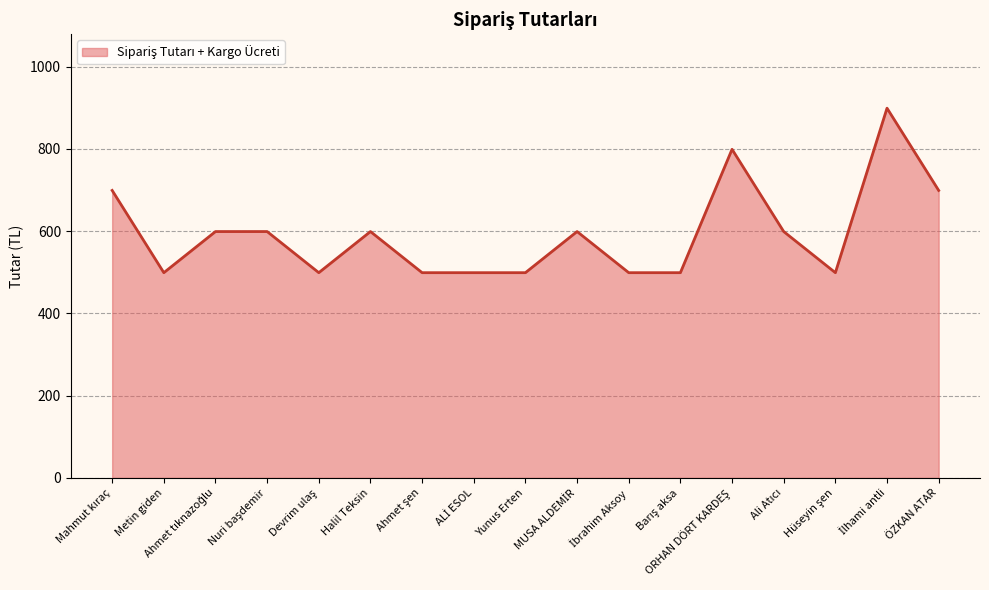

Rank the categories by value from lowest to highest.

Metin giden, Devrim ulaş, Ahmet şen, ALİ ESOL, Yunus Erten, İbrahim Aksoy, Barış aksa, Hüseyin şen, Ahmet tıknazoğlu, Nuri başdemir, Halil Teksin, MUSA ALDEMİR, Ali Atıcı, Mahmut kıraç, ÖZKAN ATAR, ORHAN DÖRT KARDEŞ, İlhami antli